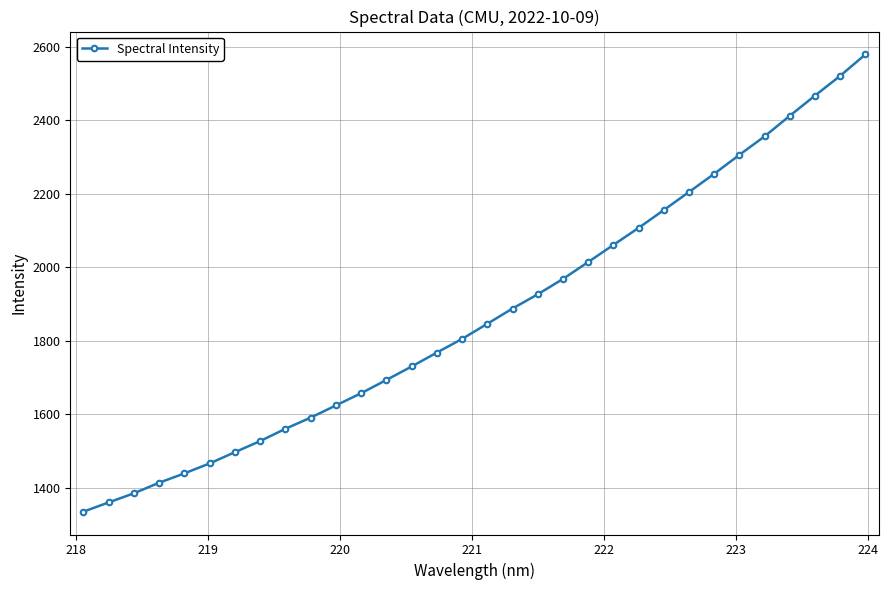

True or false: there are more than 0 points higher than both neighbors.

False